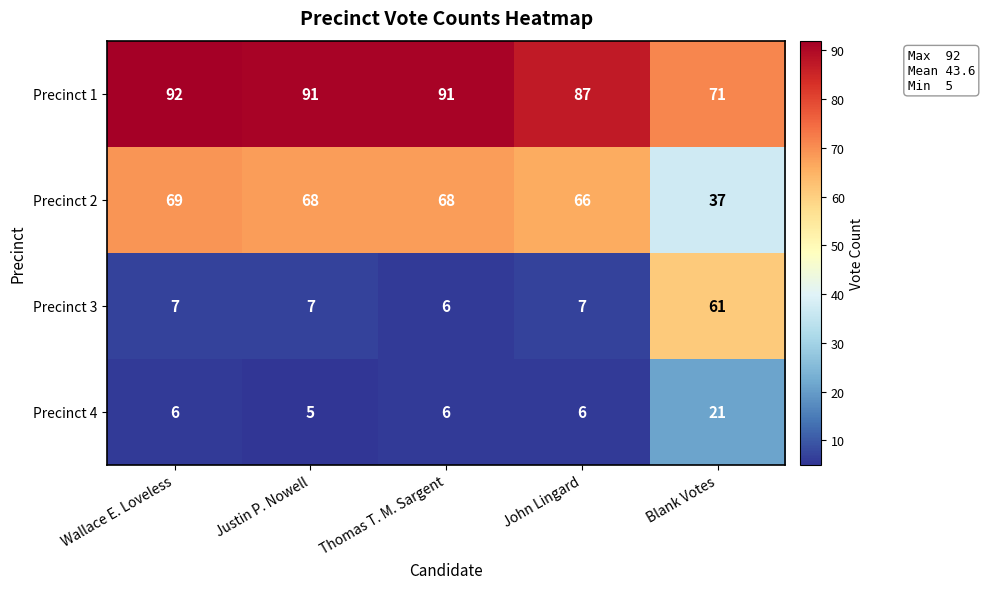

List the series in order of their peak value, lowest first.

Precinct 4, Precinct 3, Precinct 2, Precinct 1